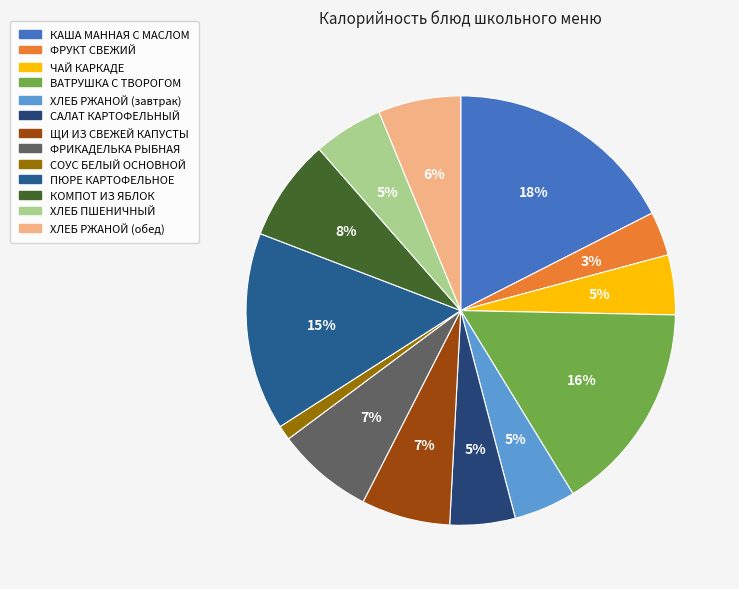

Combined, do ФРИКАДЕЛЬКА РЫБНАЯ and ФРУКТ СВЕЖИЙ account for over 50%?

No